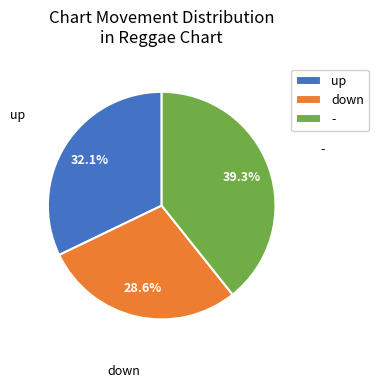

How many slices are in this pie chart?

3